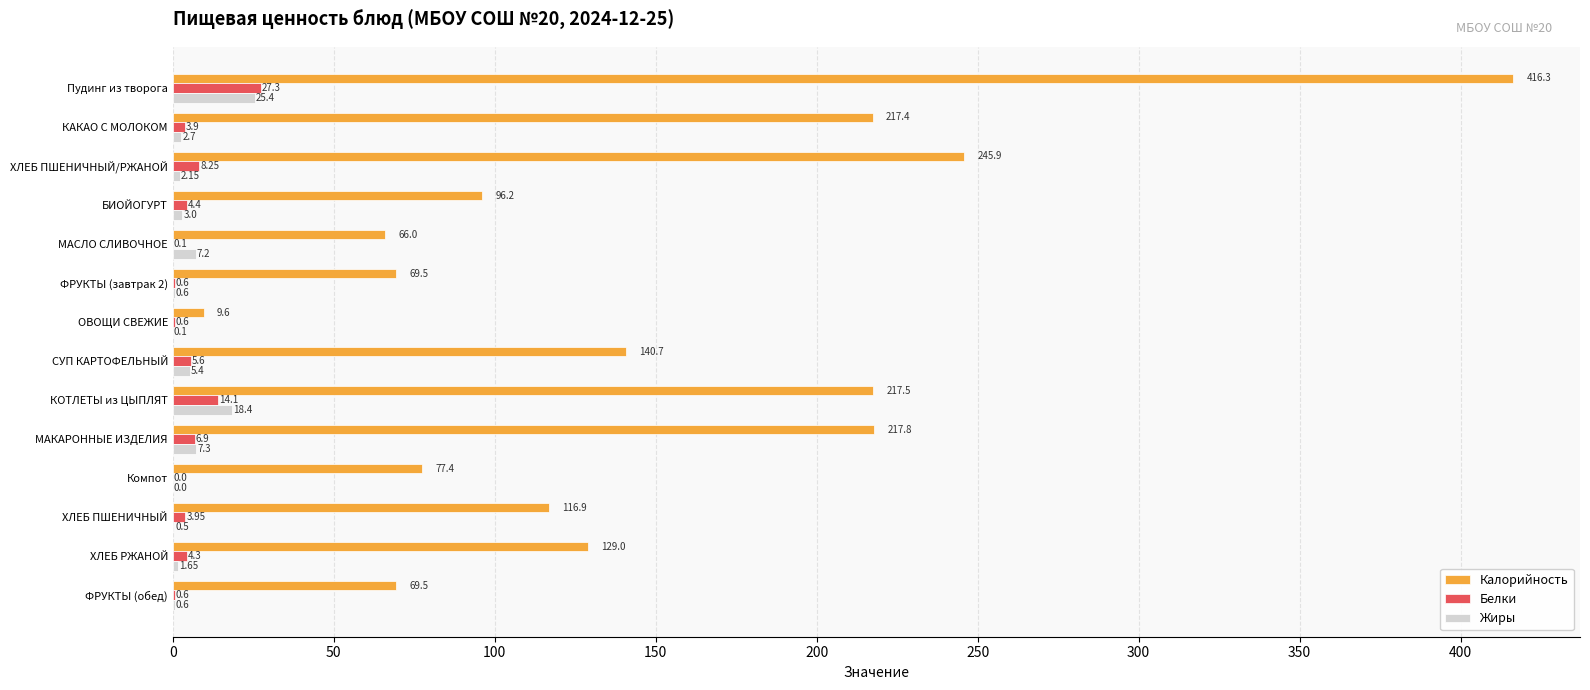

What is the sum of all Белки values?

80.6